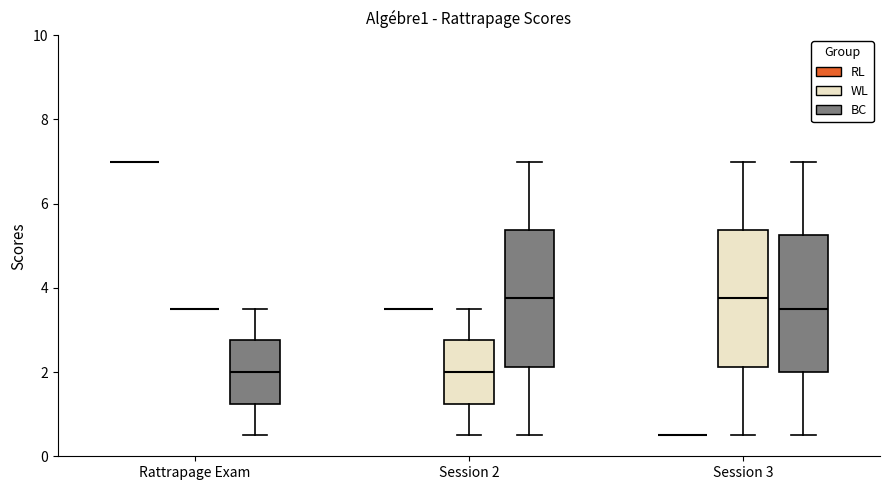

Reading left to right, transcribe this box plot: for each box, give where its median line is, the range the box spans, and where its two whiskers end, as read against the y-axis. The values are not printed on the chart, so give them approximately, as read against the axis.

Rattrapage Exam (RL): box collapsed to a line at 7.0, whiskers 7.0 to 7.0
Rattrapage Exam (WL): box collapsed to a line at 3.6, whiskers 3.6 to 3.6
Rattrapage Exam (BC): median 2.0, box 1.2 to 2.8, whiskers 0.6 to 3.6
Session 2 (RL): box collapsed to a line at 3.6, whiskers 3.6 to 3.6
Session 2 (WL): median 2.0, box 1.2 to 2.8, whiskers 0.6 to 3.6
Session 2 (BC): median 3.8, box 2.2 to 5.4, whiskers 0.6 to 7.0
Session 3 (RL): box collapsed to a line at 0.6, whiskers 0.6 to 0.6
Session 3 (WL): median 3.8, box 2.2 to 5.4, whiskers 0.6 to 7.0
Session 3 (BC): median 3.6, box 2.0 to 5.2, whiskers 0.6 to 7.0